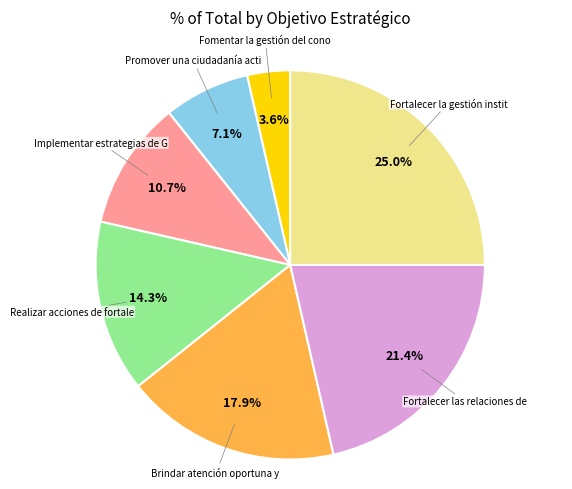

Does any single category account for the majority?

No